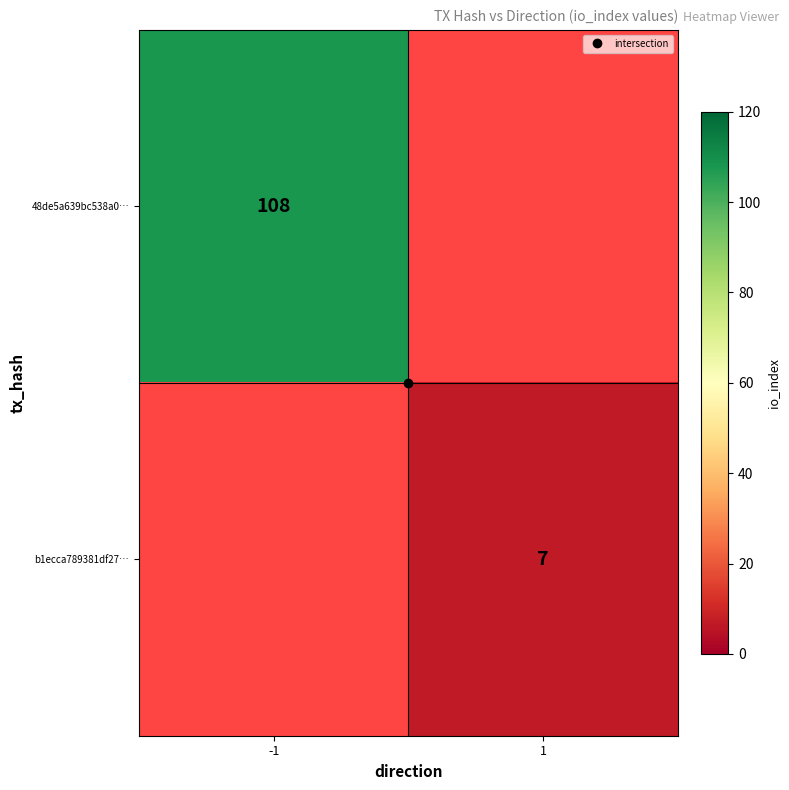

At which category does the chart reach its peak across all series?

-1